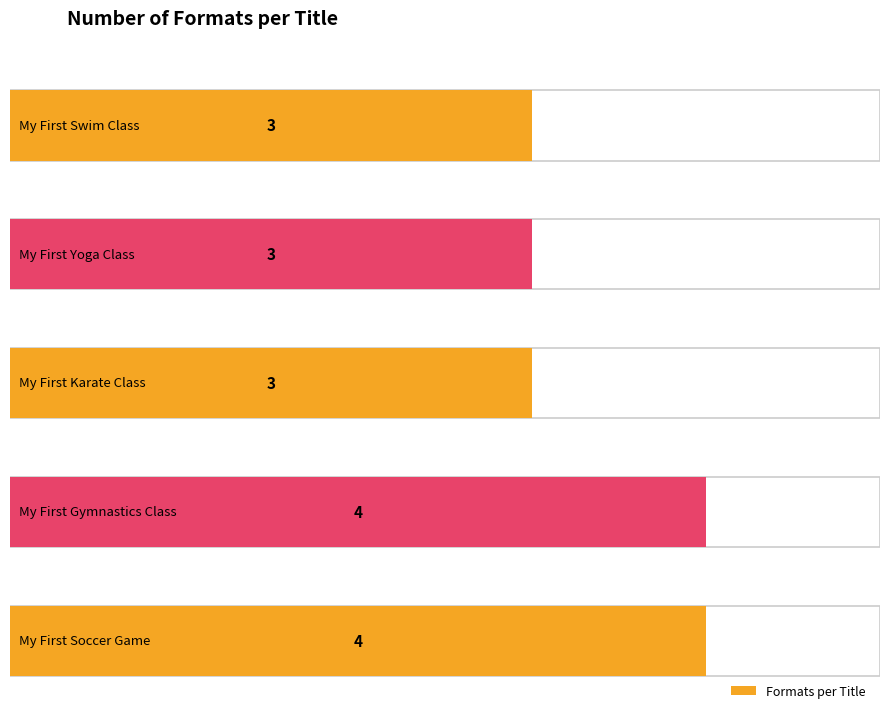

How many values are between 3 and 4?

5